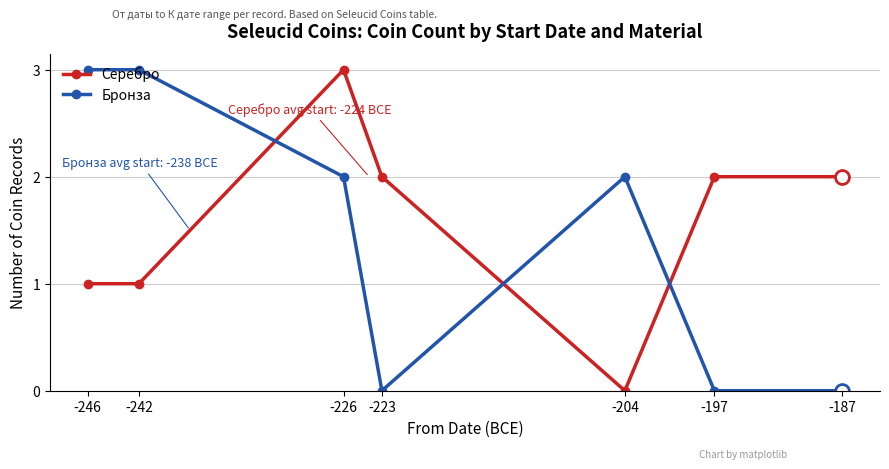

After their last crossing, which series has the higher values: Бронза or Серебро?

Серебро